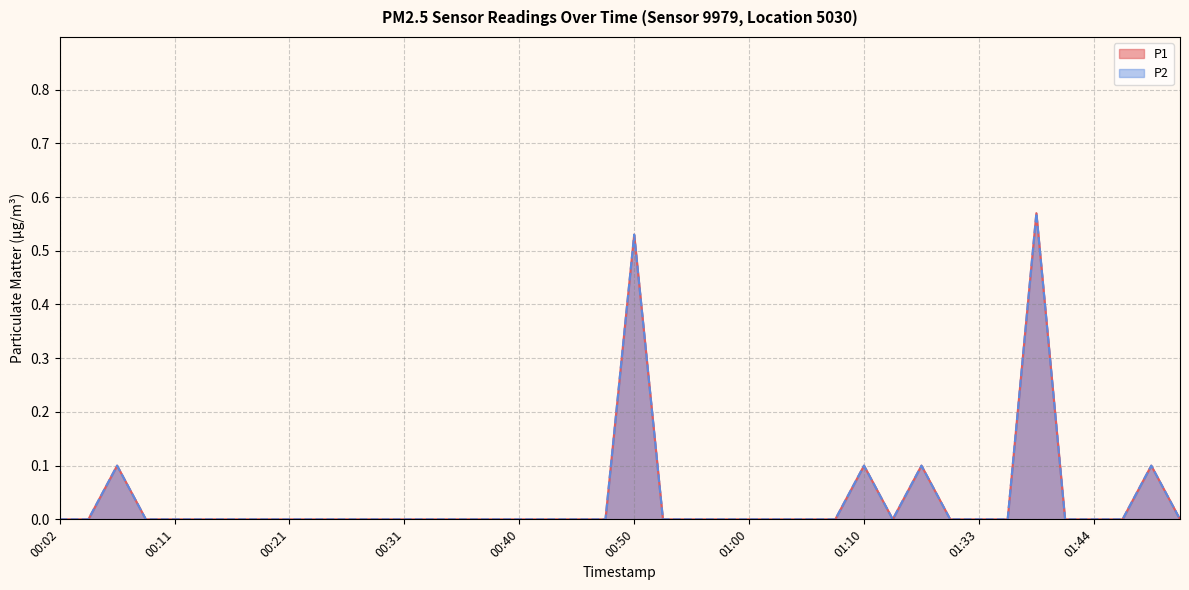

The P2 series shows 0.0 at 01:07. True or false?

True